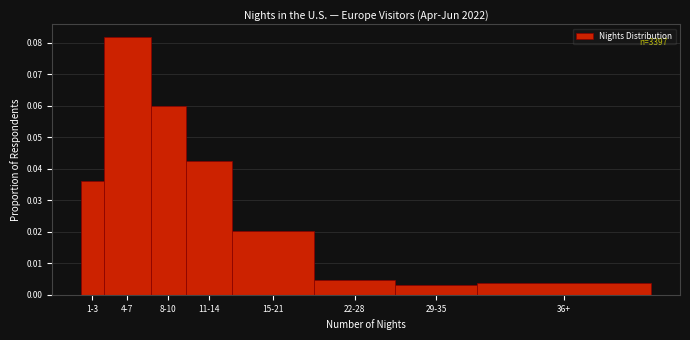

What position from the right is 4-7?

7